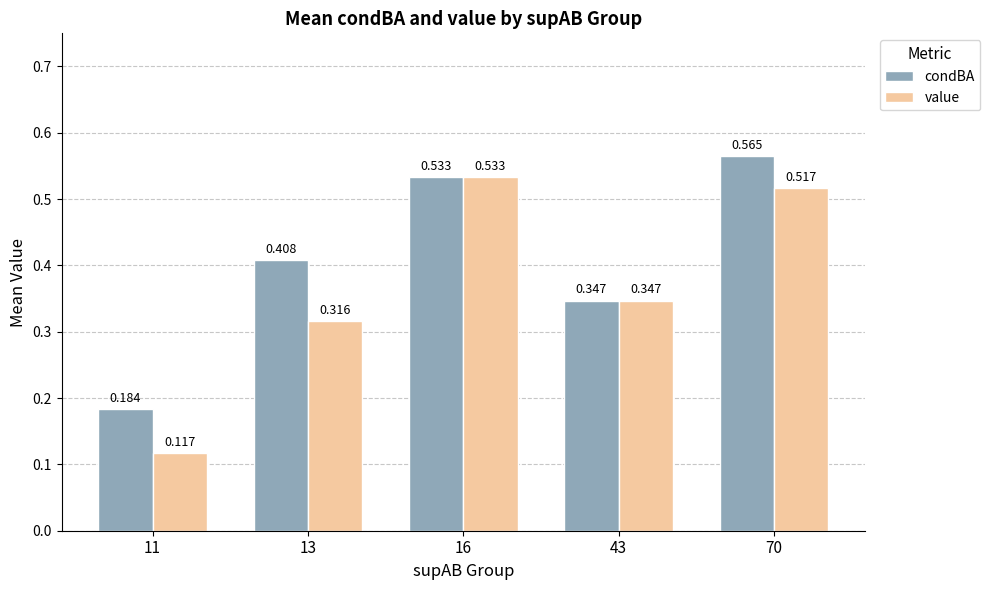

Between 13 and 70, which series saw the biggest shift?

value